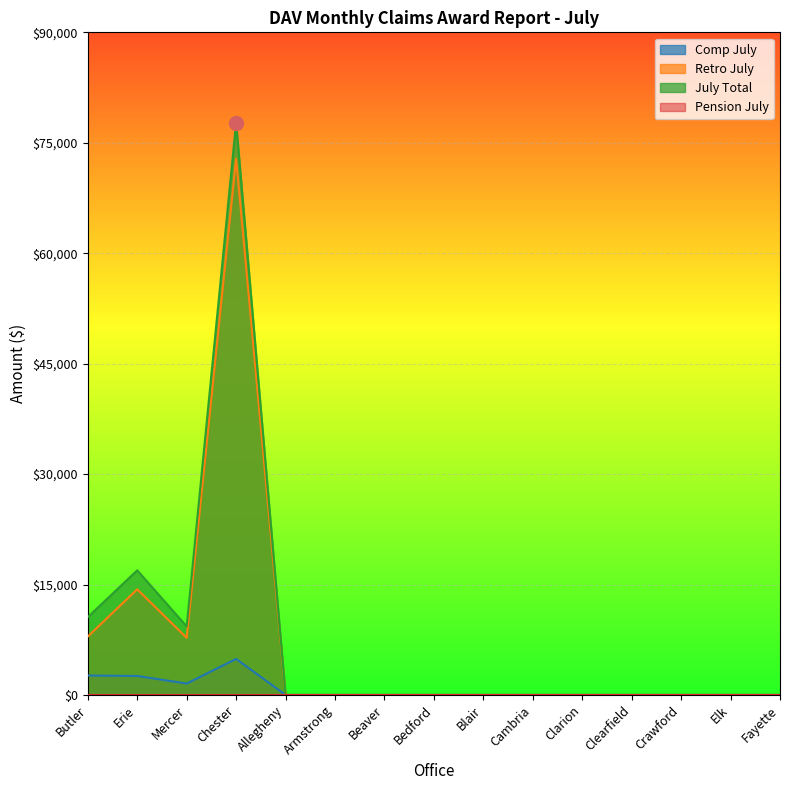

The value of July Total at Clarion is 43360. True or false?

False